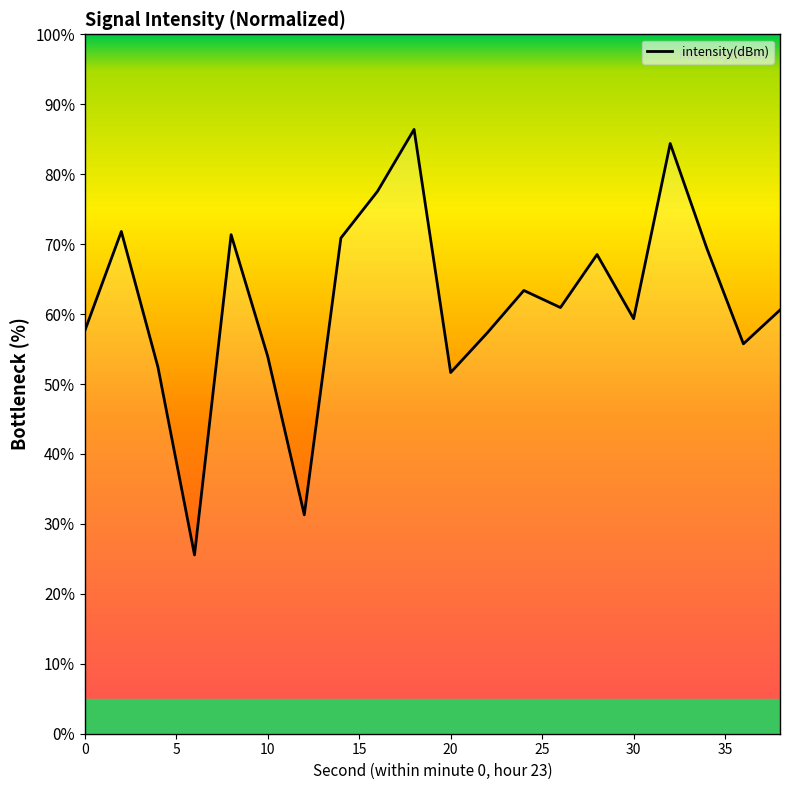

What is the difference between the maximum and minimum values?

60.8